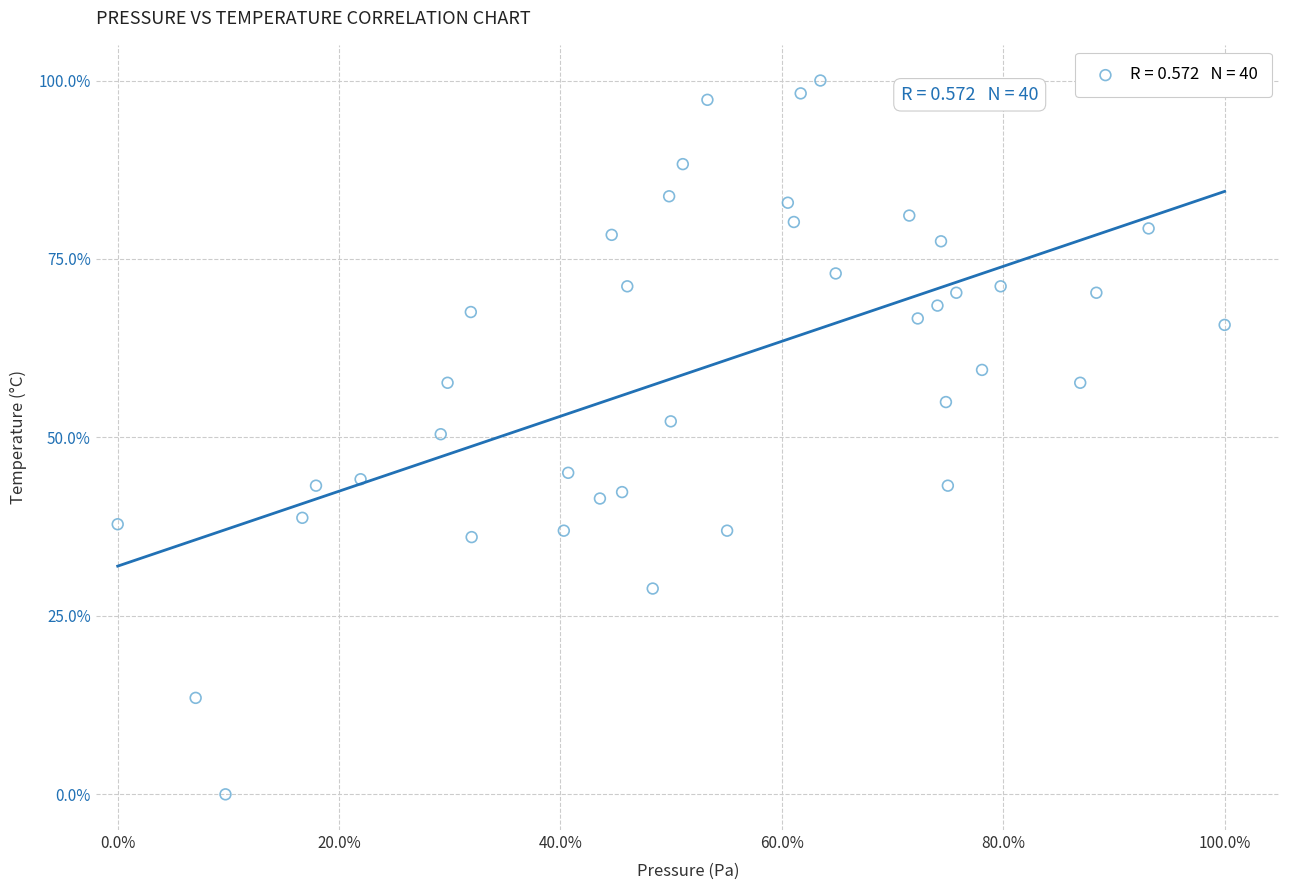

What is the range of Y values (max minus min)?

100.0